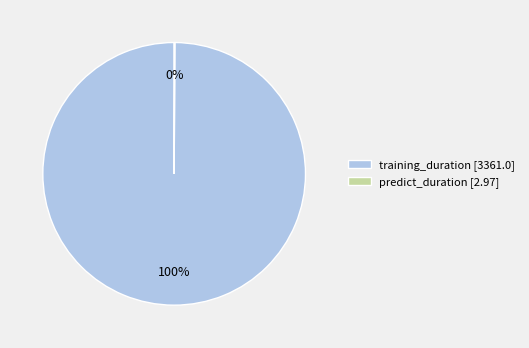

The training_duration [3361.0] slice represents 100% of the pie. True or false?

True